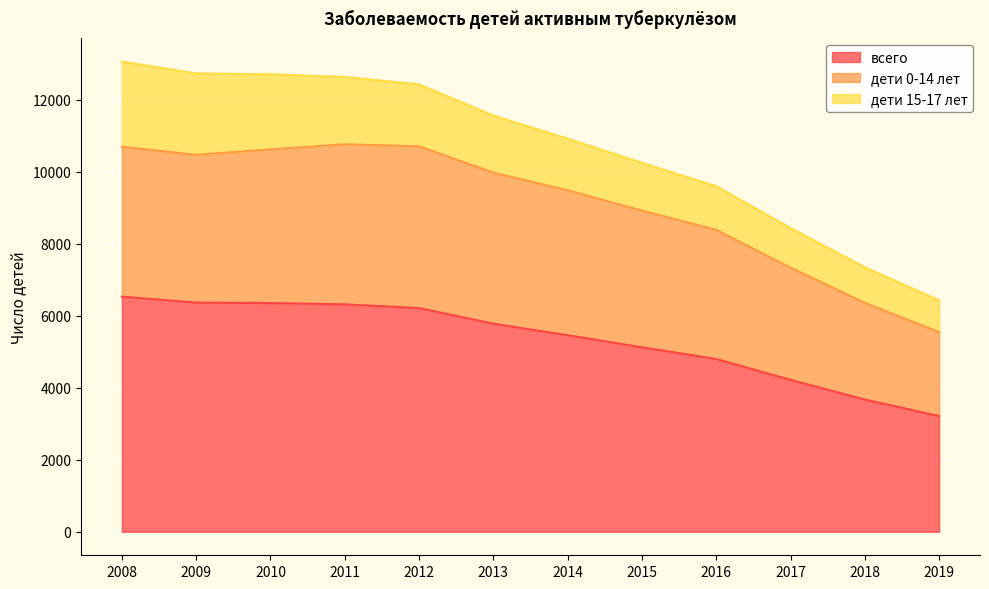

Is it true that всего equals 4219 at 2017?

True